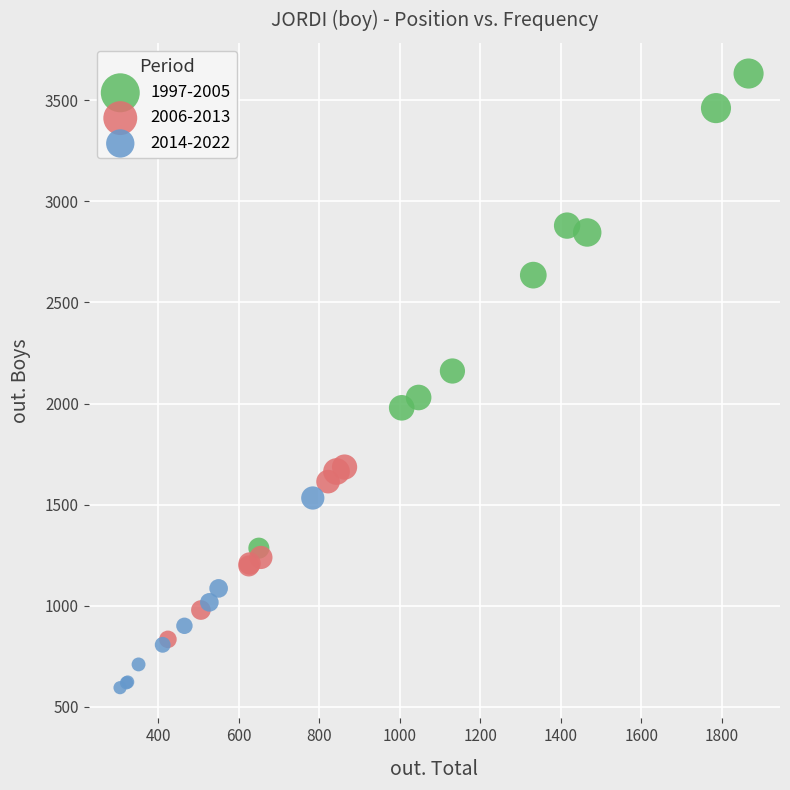

Which series has the largest Y range (max minus min)?

1997-2005